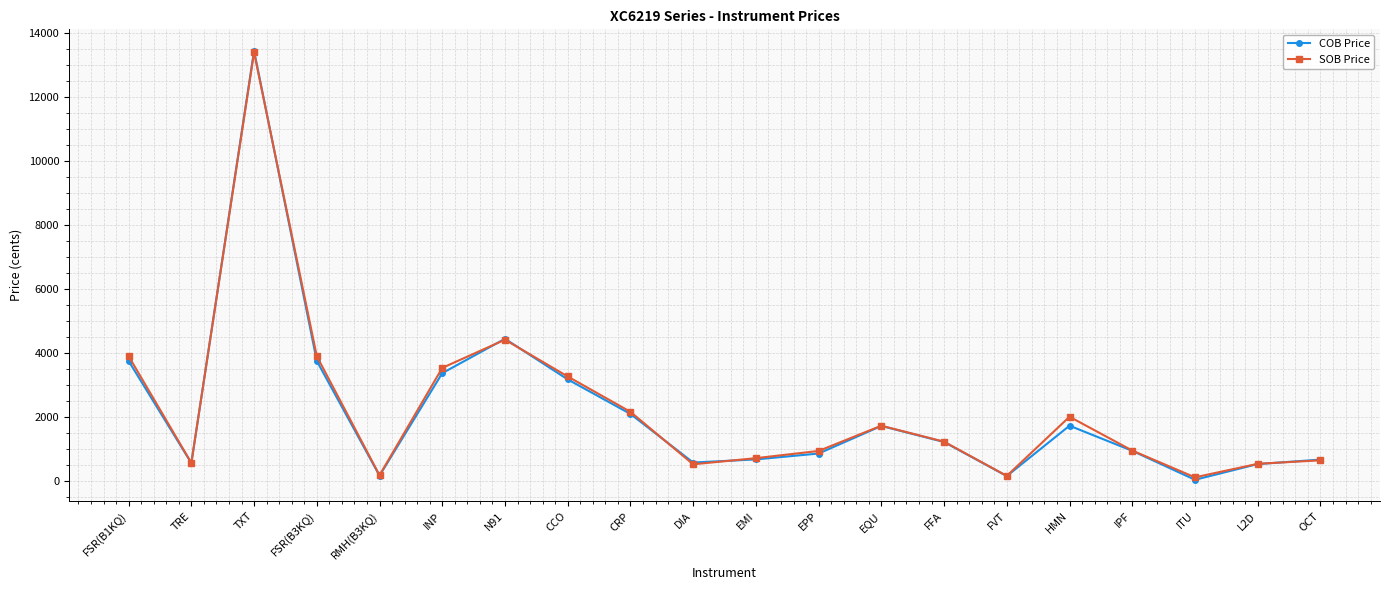

What is the average value of the COB Price series?

2186